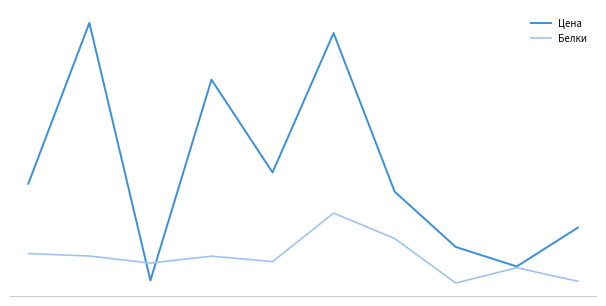

What are all the series names shown in the legend?

Цена, Белки